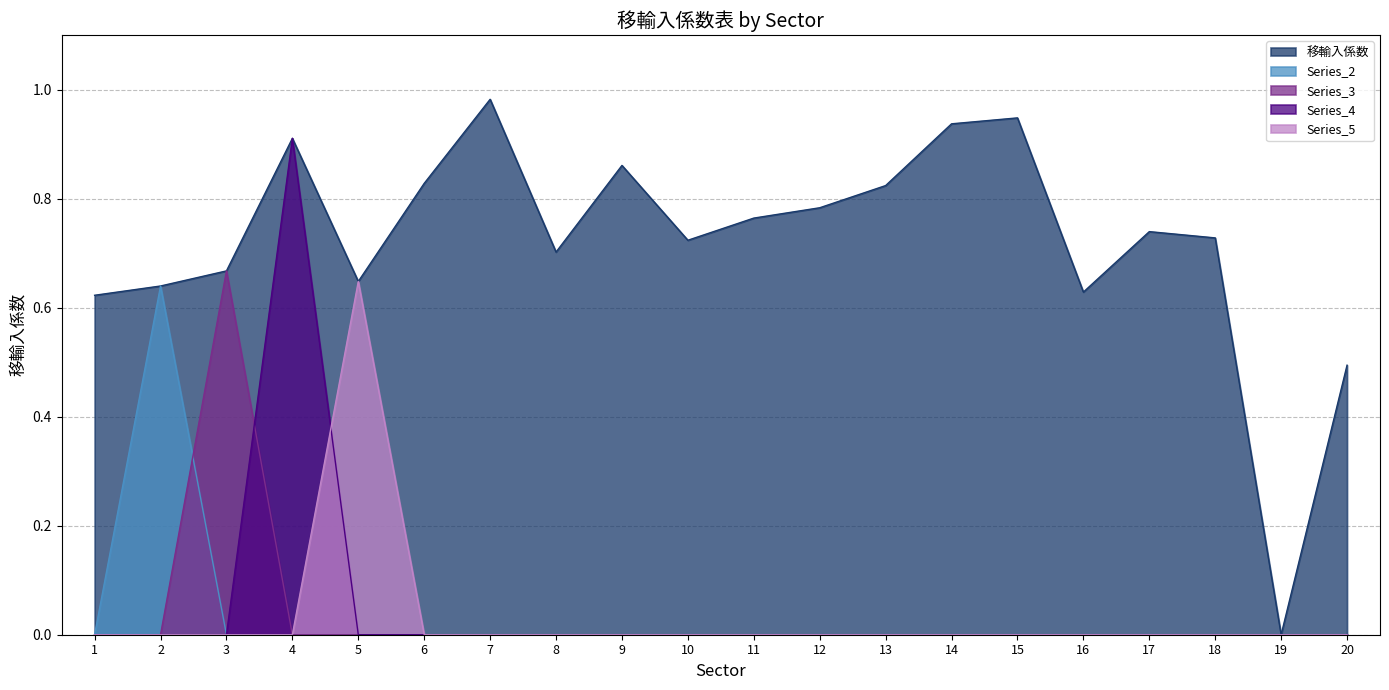

Does the chart display data point markers on the line(s)?

No